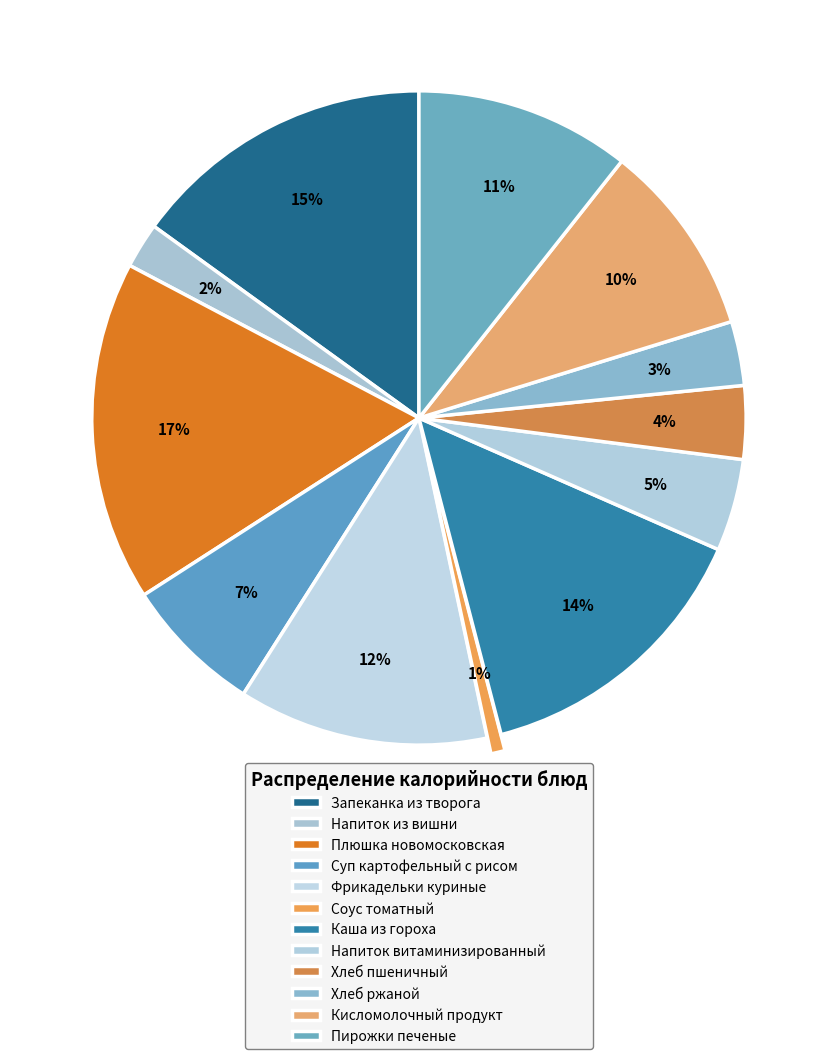

How many segments does this pie chart have?

12